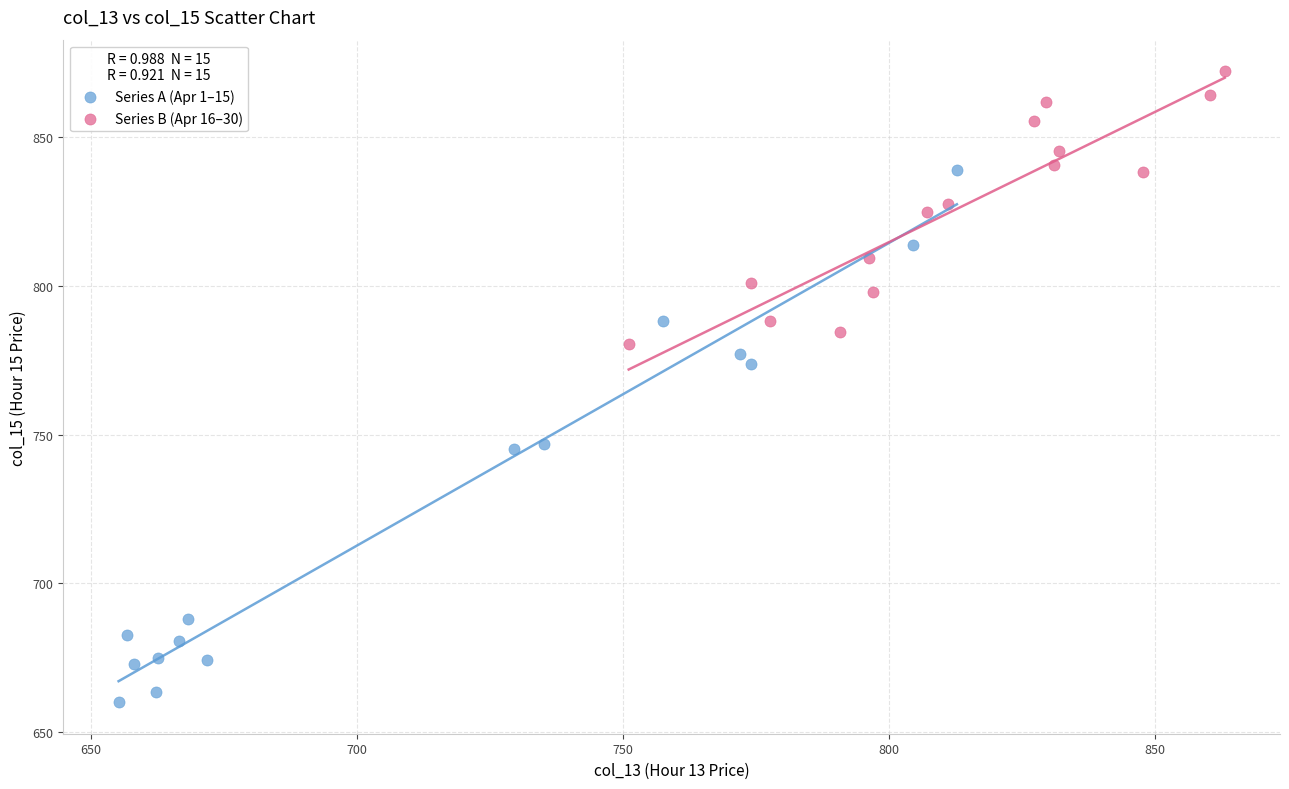

Which series contains the highest Y value?

Series B (Apr 16–30)